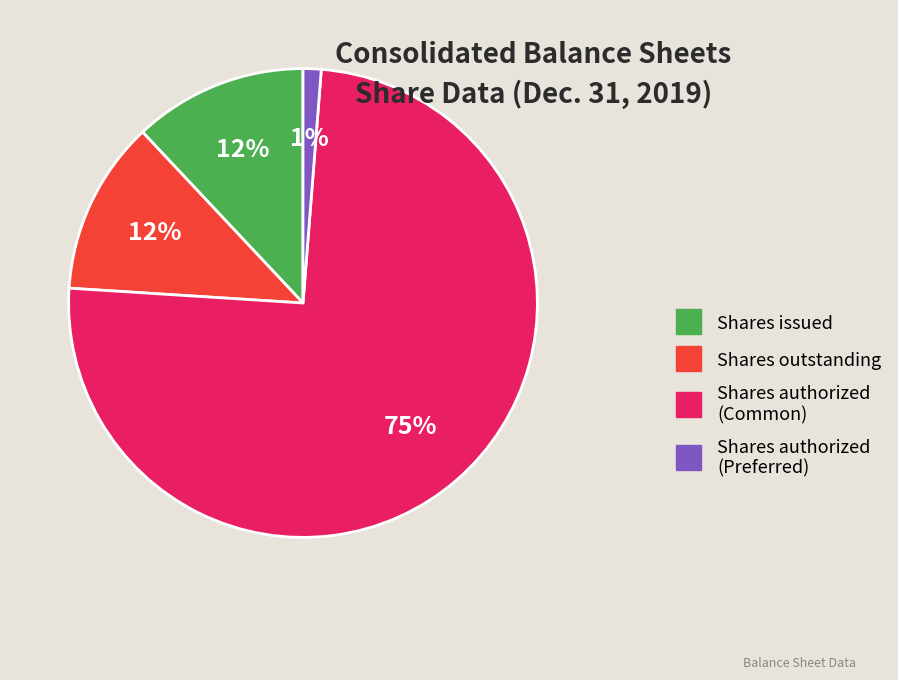

To the nearest percent, what is the combined percentage of Shares issued and Shares outstanding?

24%